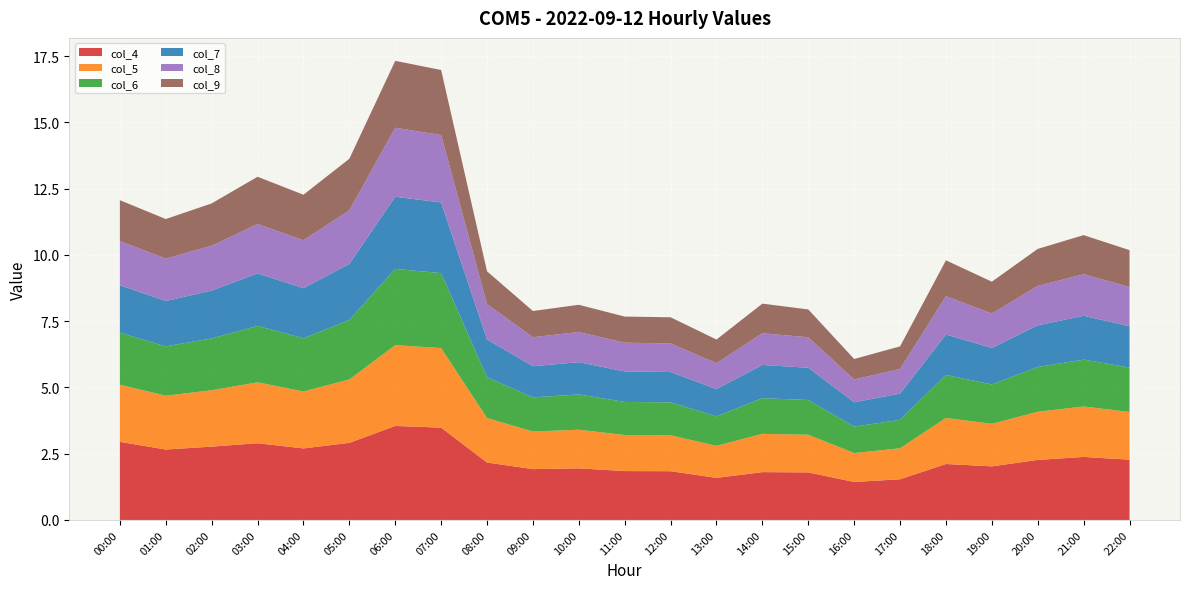

Reading right to left, list all the values displayed in this chart.

col_4: 2.3	2.4	2.3	2.0	2.1	1.5	1.4	1.8	1.8	1.6	1.8	1.8	1.9	1.9	2.2	3.5	3.5	2.9	2.7	2.9	2.8	2.7	2.9
col_5: 1.8	1.9	1.8	1.6	1.7	1.2	1.1	1.4	1.4	1.2	1.4	1.4	1.5	1.4	1.7	3.0	3.0	2.4	2.1	2.3	2.1	2.0	2.2
col_6: 1.7	1.8	1.7	1.5	1.6	1.1	1.0	1.3	1.3	1.1	1.2	1.2	1.3	1.3	1.5	2.8	2.9	2.2	2.0	2.1	2.0	1.9	2.0
col_7: 1.6	1.7	1.6	1.4	1.5	1.0	0.9	1.2	1.3	1.0	1.1	1.2	1.2	1.2	1.4	2.7	2.7	2.1	1.9	2.0	1.8	1.7	1.8
col_8: 1.5	1.6	1.5	1.3	1.4	0.9	0.9	1.1	1.2	1.0	1.1	1.1	1.1	1.1	1.3	2.5	2.6	2.0	1.8	1.9	1.7	1.6	1.7
col_9: 1.4	1.5	1.4	1.2	1.4	0.9	0.8	1.1	1.1	0.9	1.0	1.0	1.0	1.0	1.2	2.5	2.5	1.9	1.7	1.8	1.6	1.5	1.5